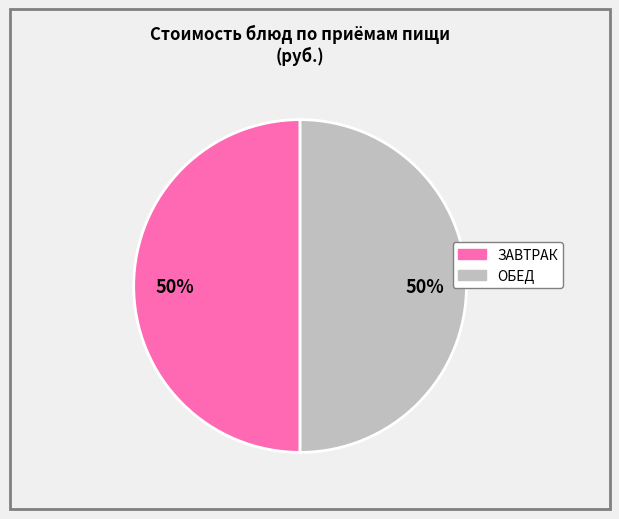

Count the number of slices in the pie.

2